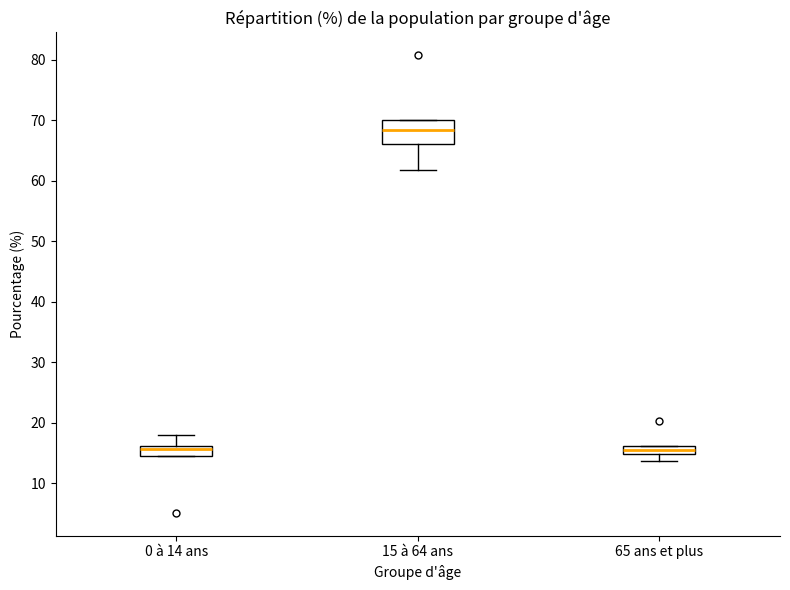

Where is the upper edge of the box for 65 ans et plus on the y-axis? The values are not printed on the chart, so give them approximately, as read against the axis.

16